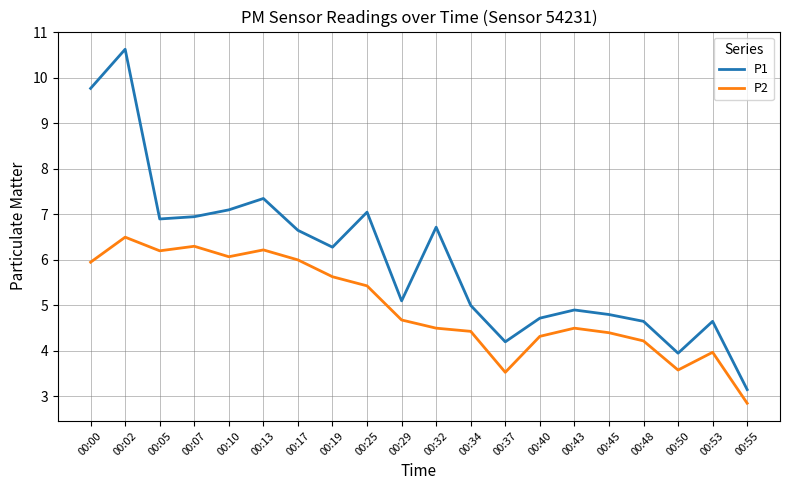

What is the difference between the second highest and minimum values in the P1 series?

6.6